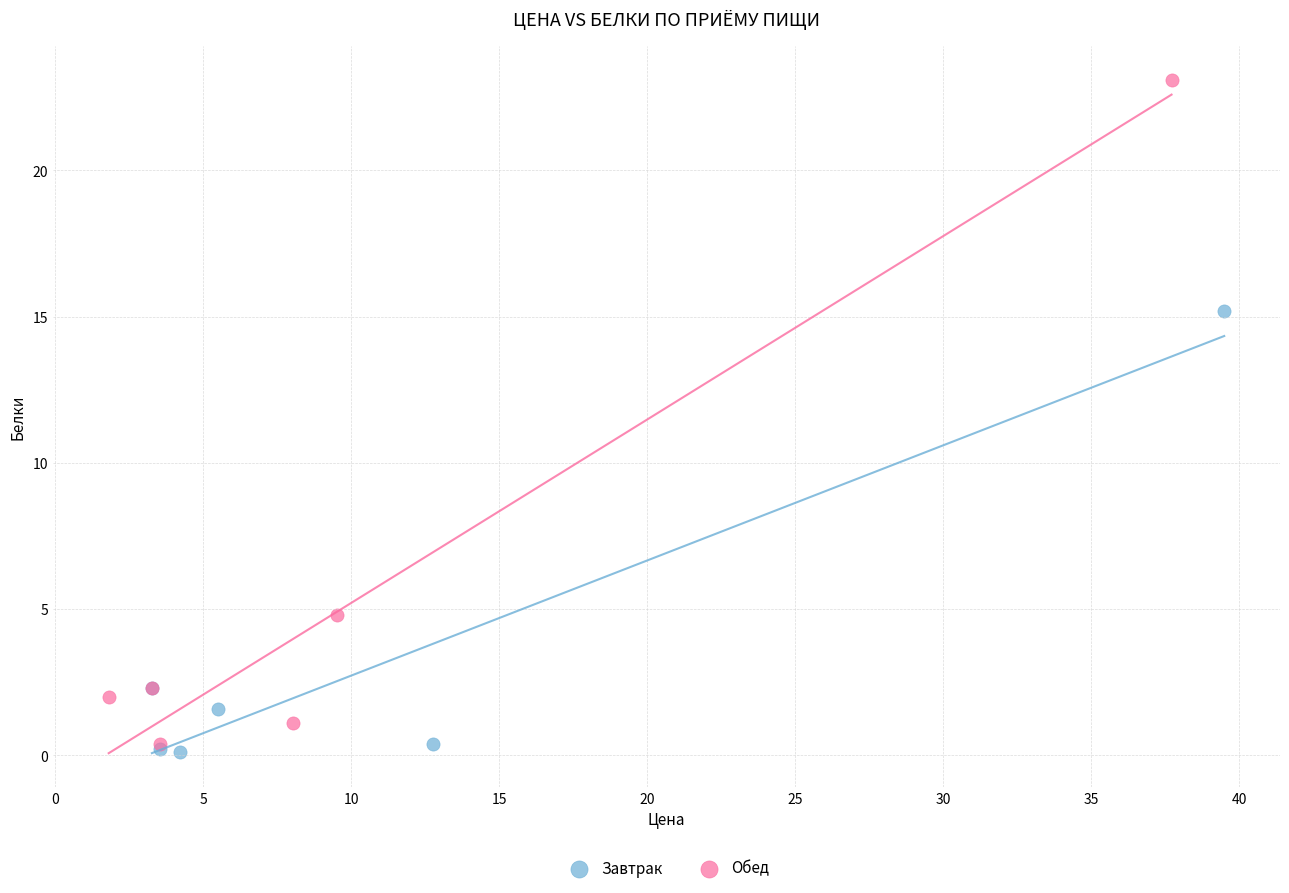

Which series contains the highest Y value?

Обед